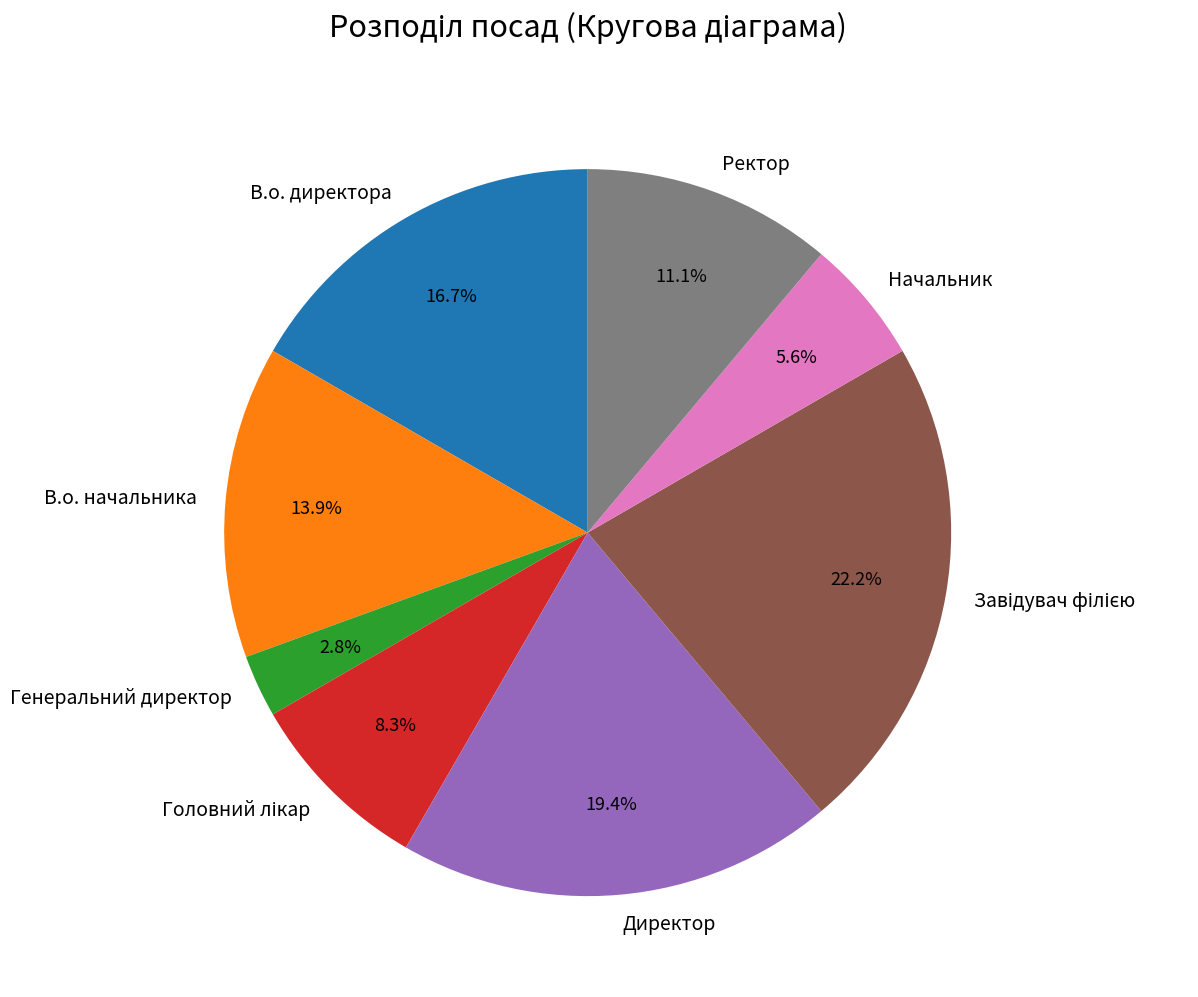

Which slice is the smallest?

Генеральний директор